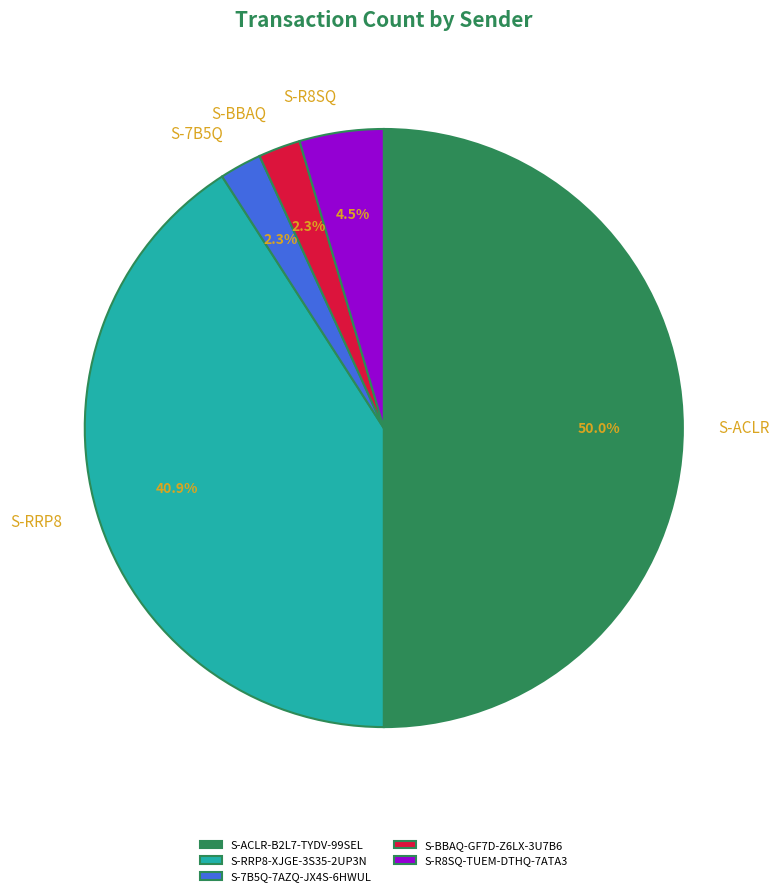

To the nearest percent, what is the average slice percentage?

20%